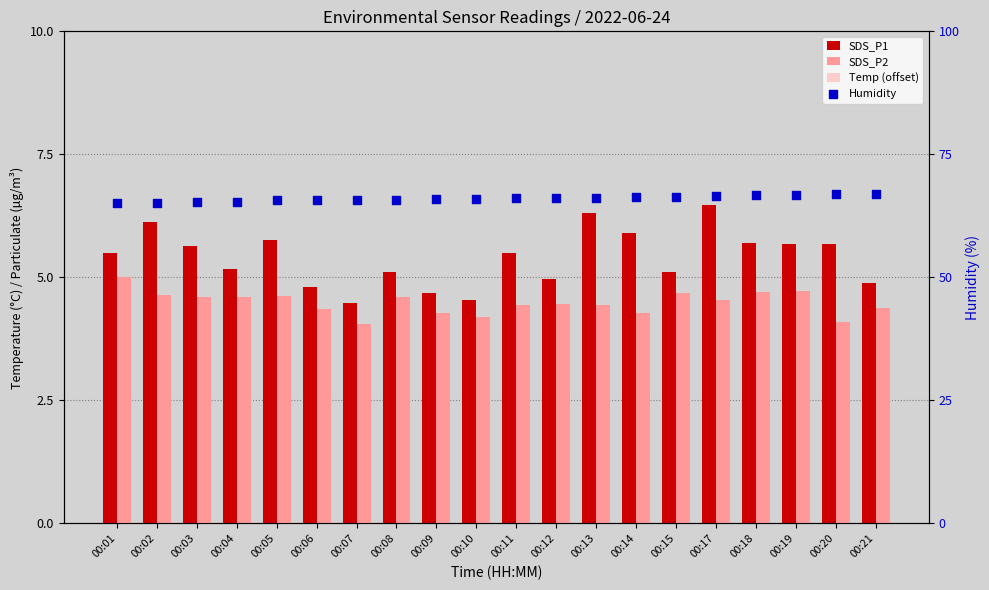

What are all the series names shown in the legend?

SDS_P1, SDS_P2, Temp (offset), Humidity